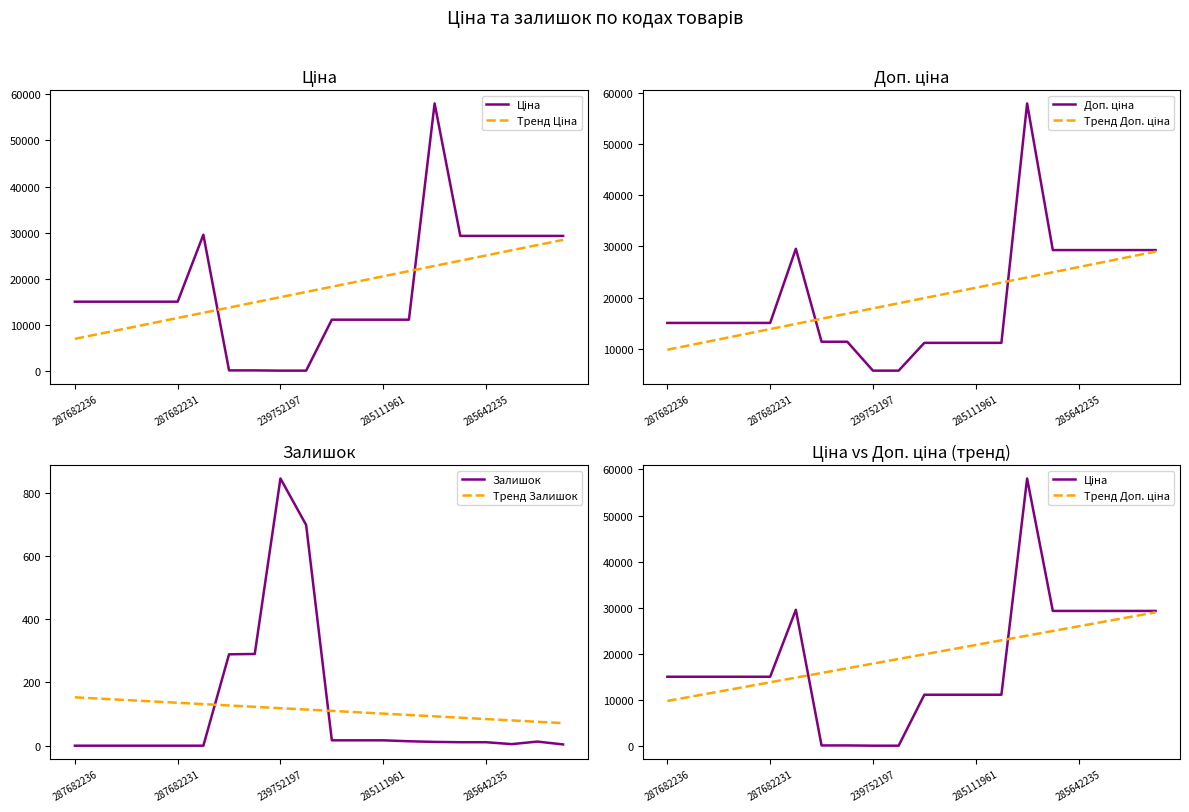

What position from the left is 14?

15